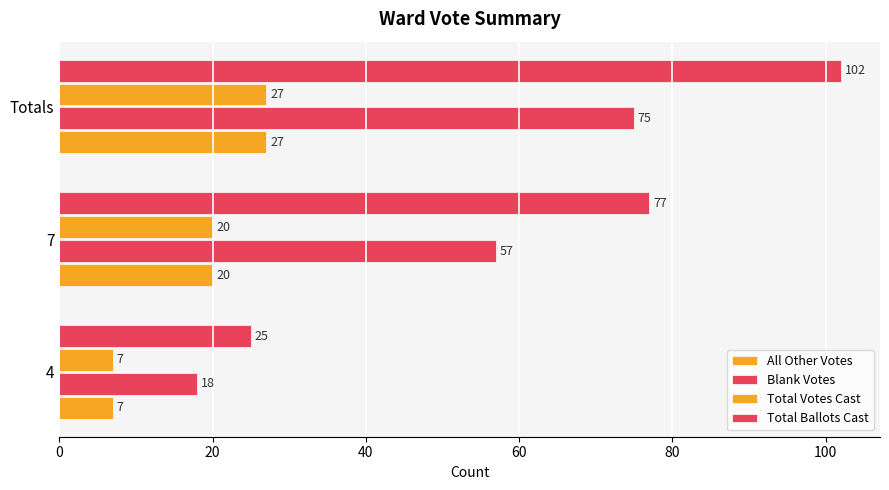

How many categories are shown in the chart?

3